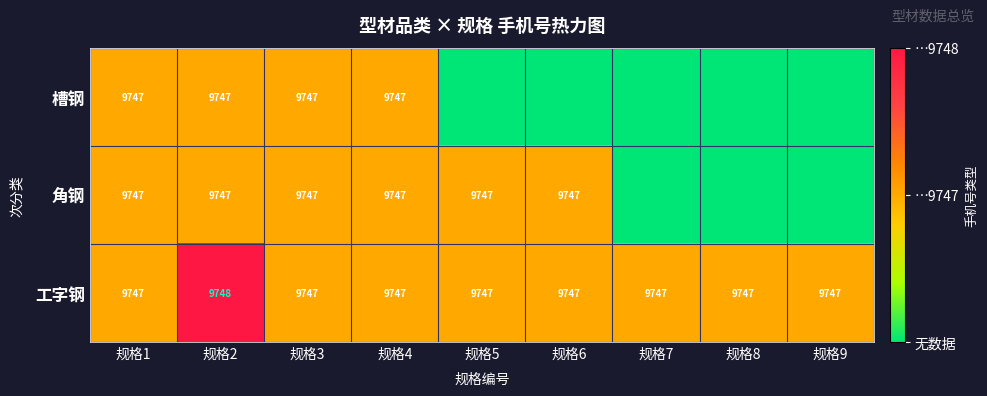

What is the minimum value for 工字钢?

9747